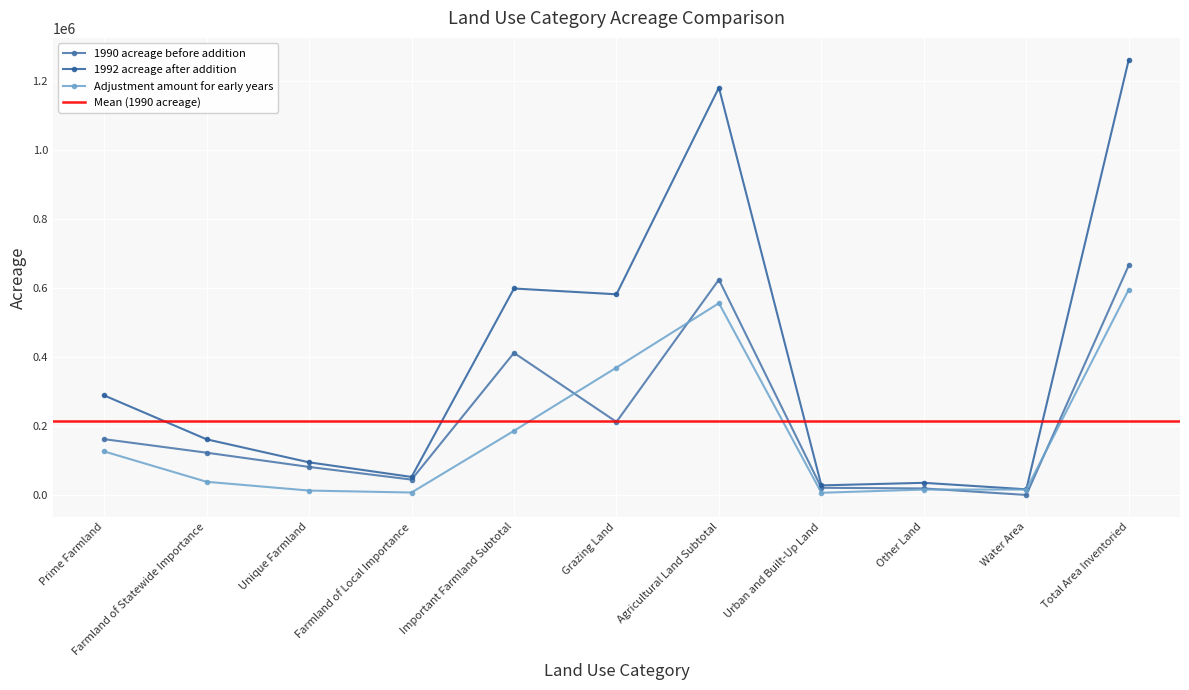

True or false: 1992 acreage after addition and Adjustment amount for early years intersect in this chart.

False